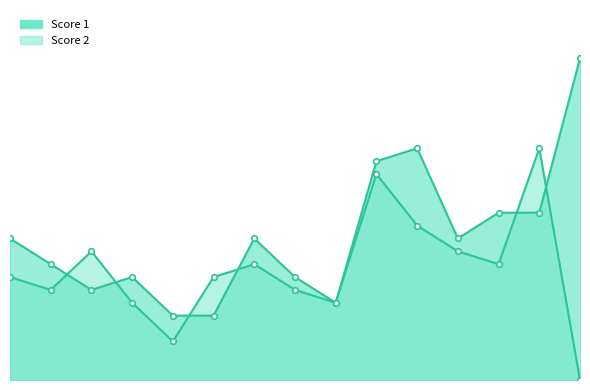

What are all the series names shown in the legend?

Score 1, Score 2